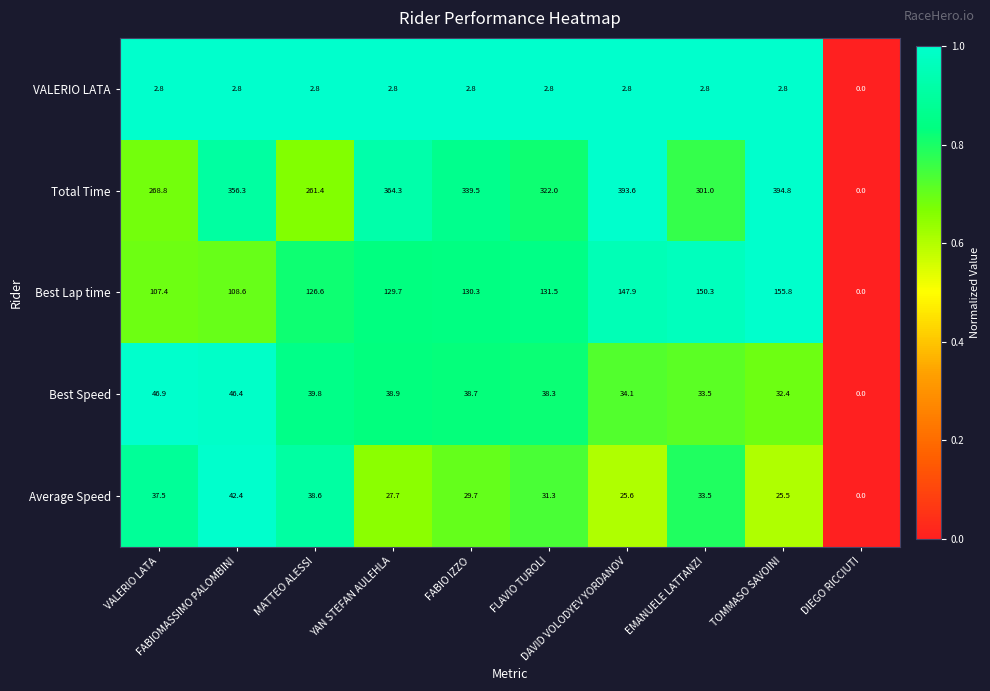

At which category does the chart reach its minimum across all series?

DIEGO RICCIUTI